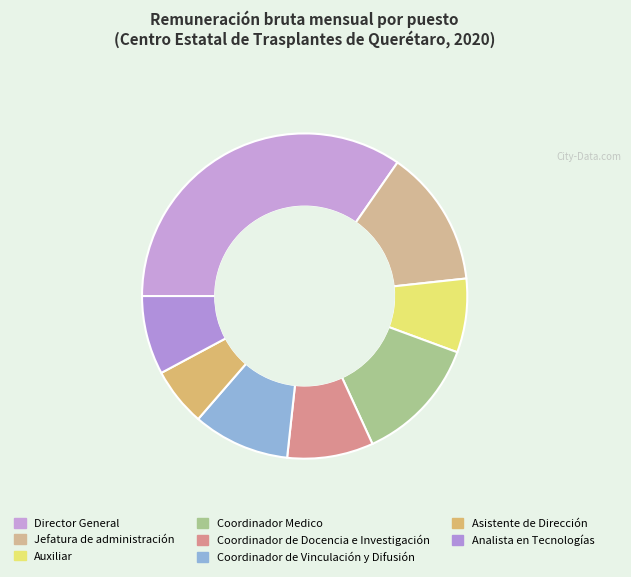

To the nearest percent, what is the difference between the largest and smallest slice percentages?

29%